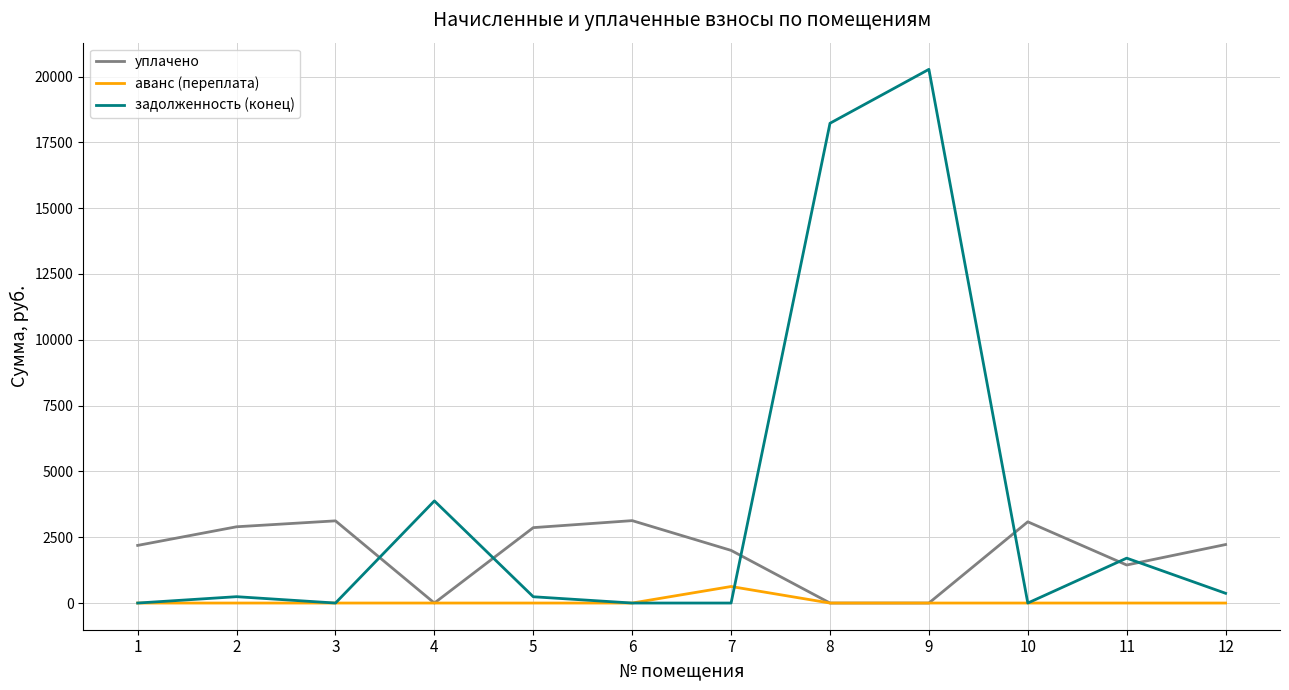

What is the maximum value shown in the chart?

20272.7